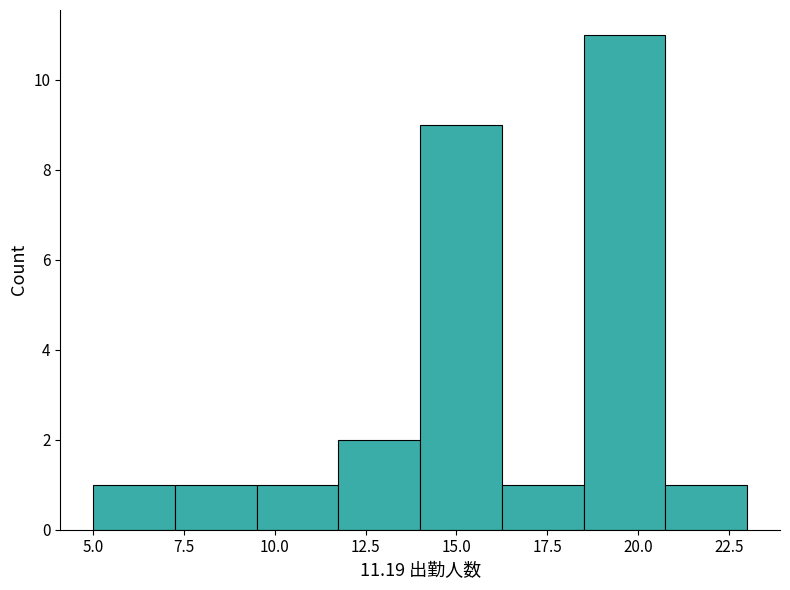

What is the height of the bar covering 11.75 to 14.00 on the x-axis? Neither the bar edges nor the heights are printed on the chart, so give them approximately, as read against the axes.

2